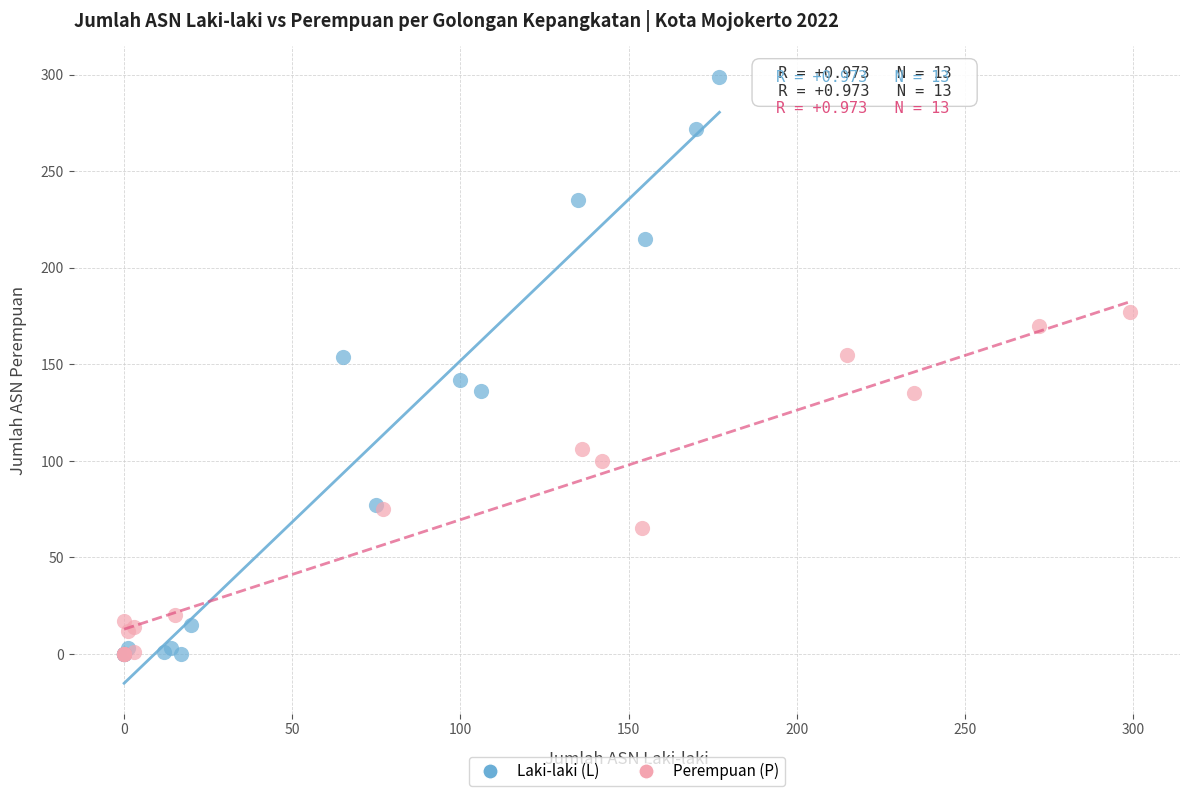

Which series contains the highest Y value?

Laki-laki (L)